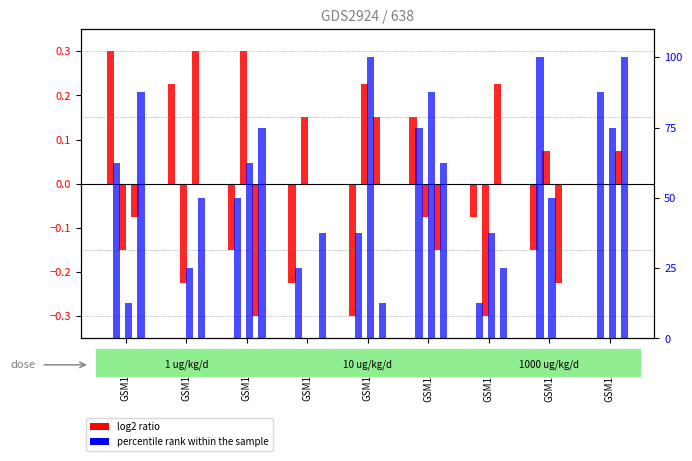

What is the difference between the maximum and minimum values in the col_4 series?

100.0